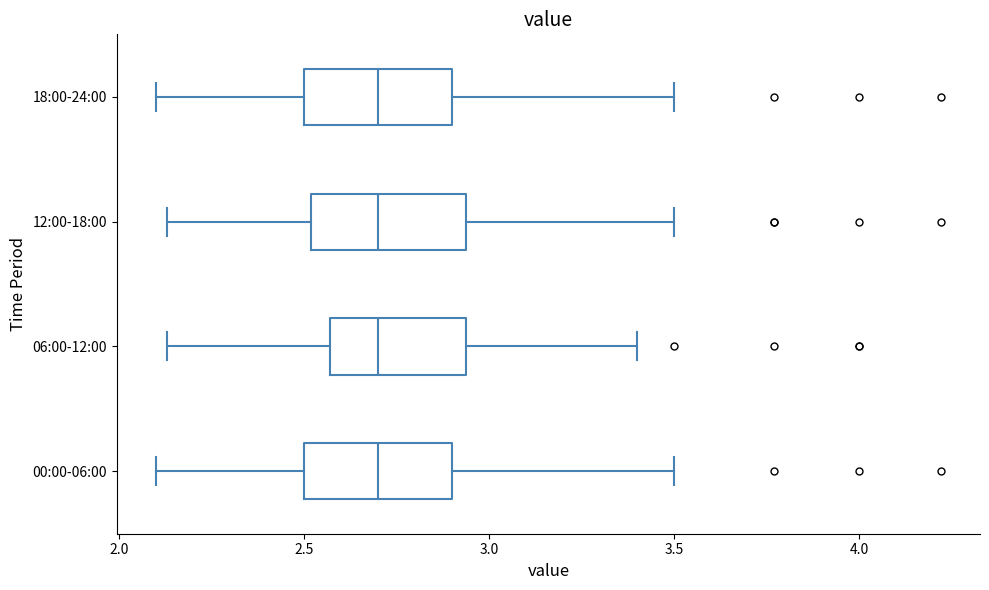

Where is the right edge of the box for 00:00-06:00 on the x-axis? The values are not printed on the chart, so give them approximately, as read against the axis.

2.90